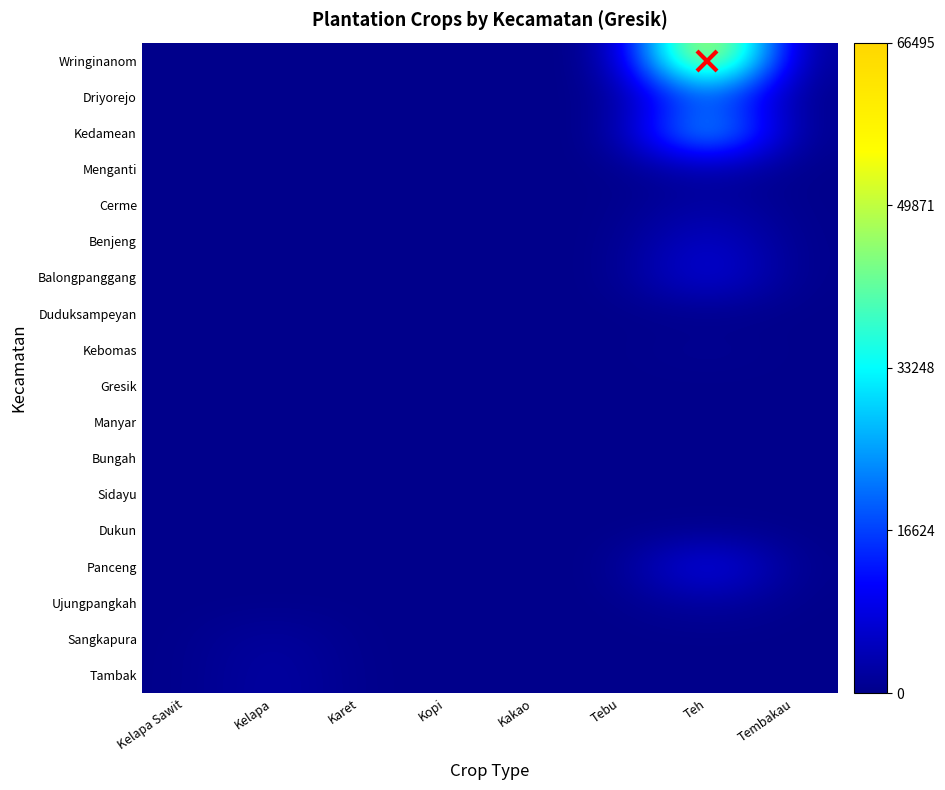

Rank the series at Teh from lowest to highest value.

Duduksampeyan, Gresik, Manyar, Bungah, Sangkapura, Tambak, Dukun, Sidayu, Kebomas, Ujungpangkah, Menganti, Cerme, Benjeng, Balongpanggang, Panceng, Driyorejo, Kedamean, Wringinanom